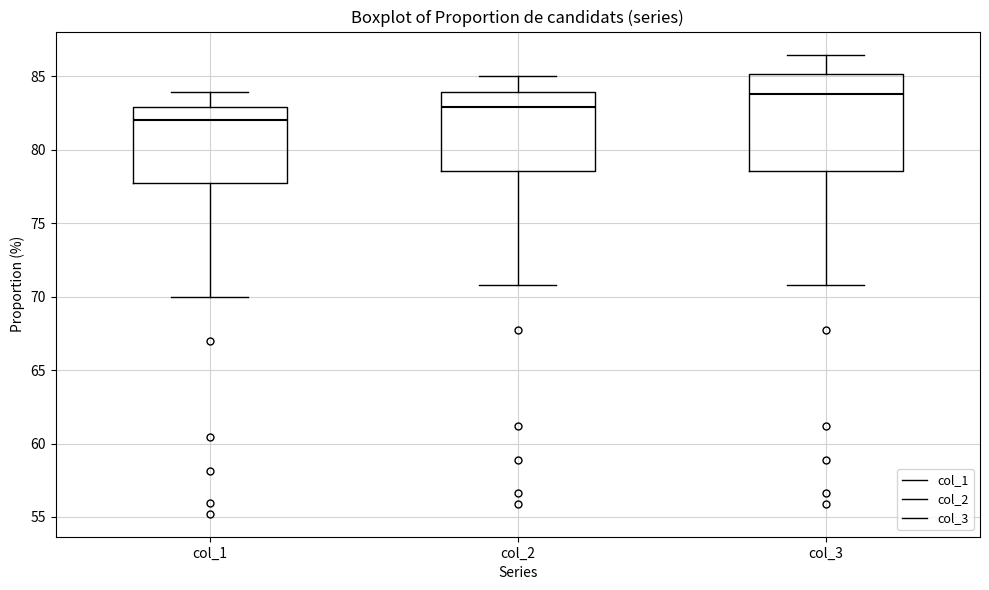

Reading left to right, transcribe this box plot: for each box, give where its median line is, the range the box spans, and where its two whiskers end, as read against the y-axis. The values are not printed on the chart, so give them approximately, as read against the axis.

col_1: median 82.0, box 77.5 to 83.0, whiskers 70.0 to 84.0
col_2: median 83.0, box 78.5 to 84.0, whiskers 71.0 to 85.0
col_3: median 84.0, box 78.5 to 85.0, whiskers 71.0 to 86.5